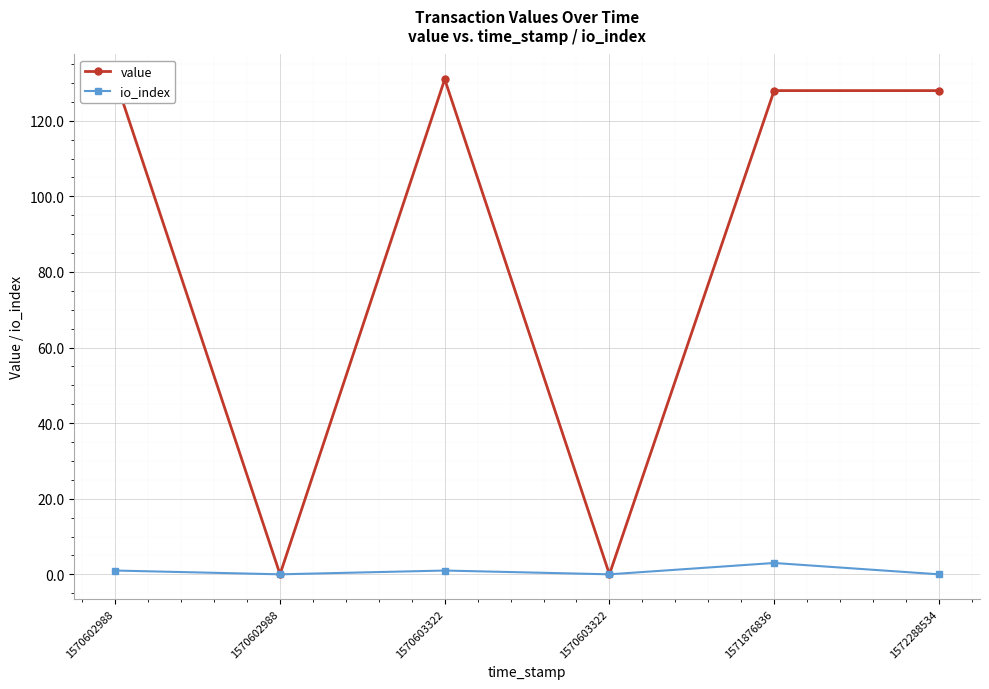

How many data points in io_index are less than 1?

3